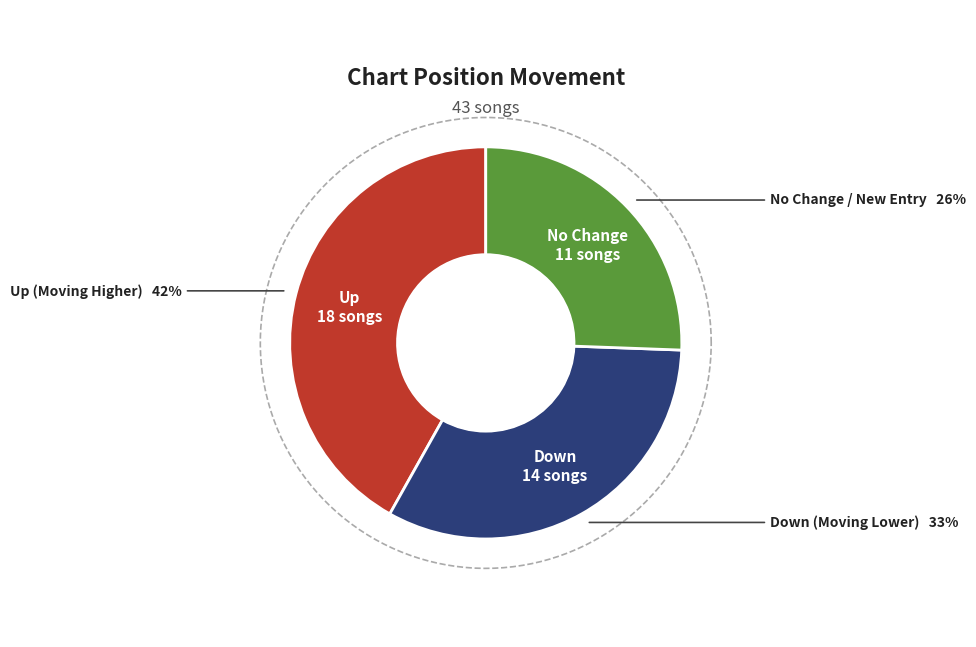

The up slice represents 52% of the pie. True or false?

False